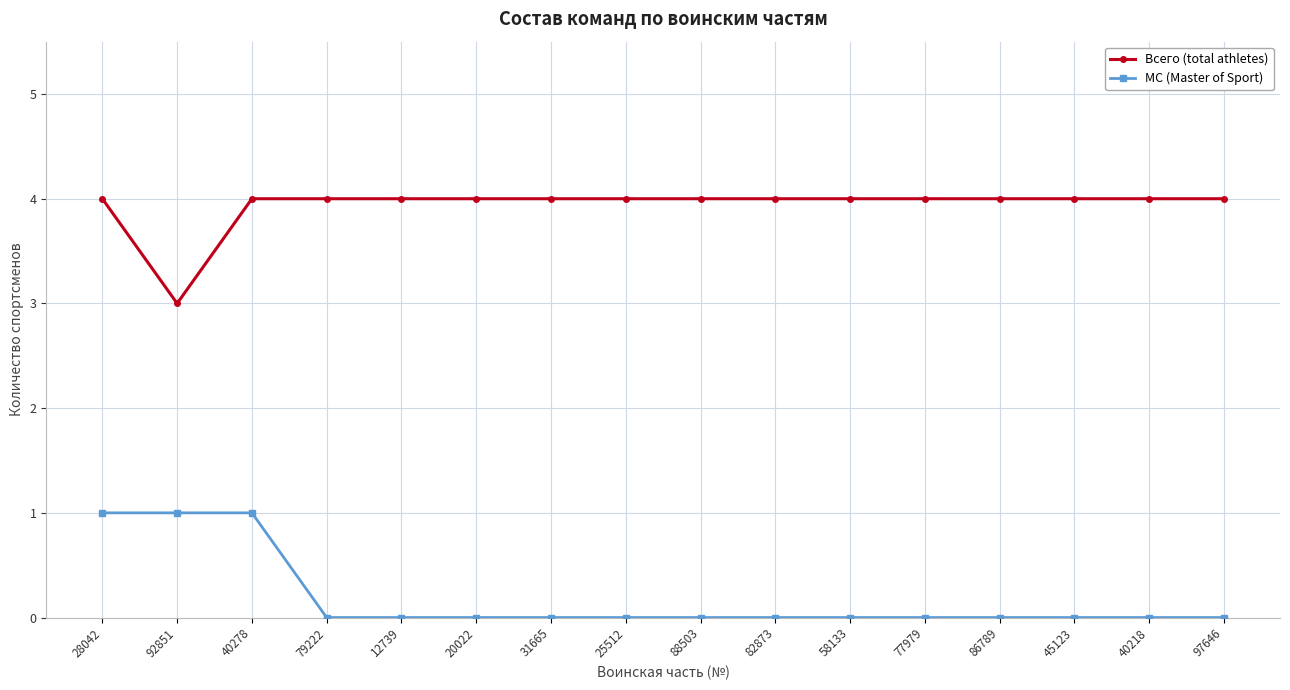

What is the value of the Всего (total athletes) point at the 10th from the left?

4